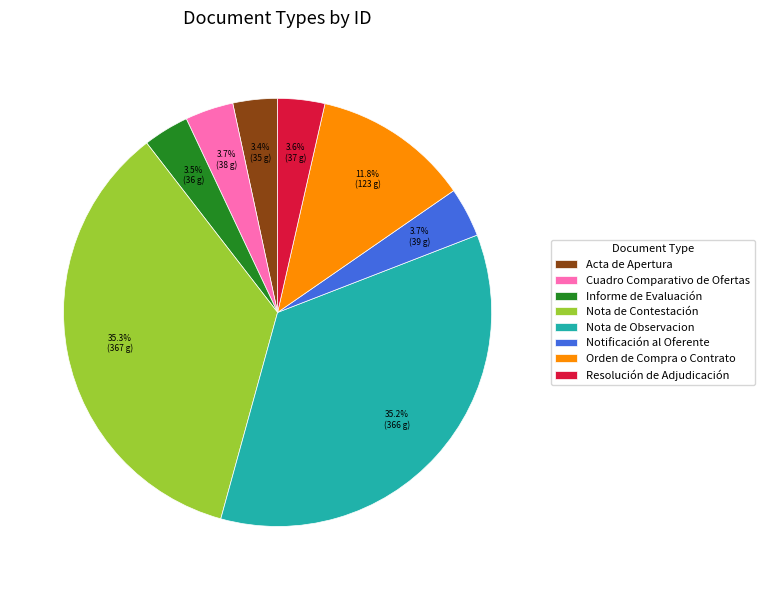

To the nearest percent, what percentage of the pie is Notificación al Oferente?

4%